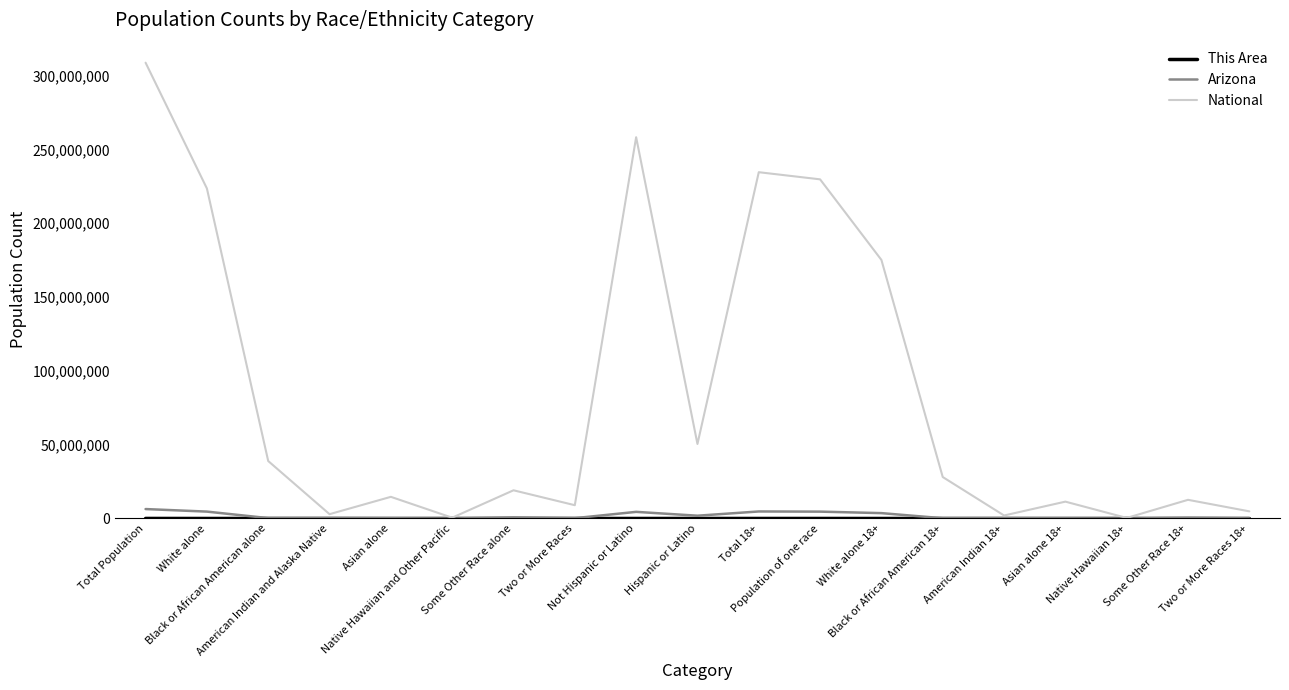

What is the greatest value displayed?

308745538